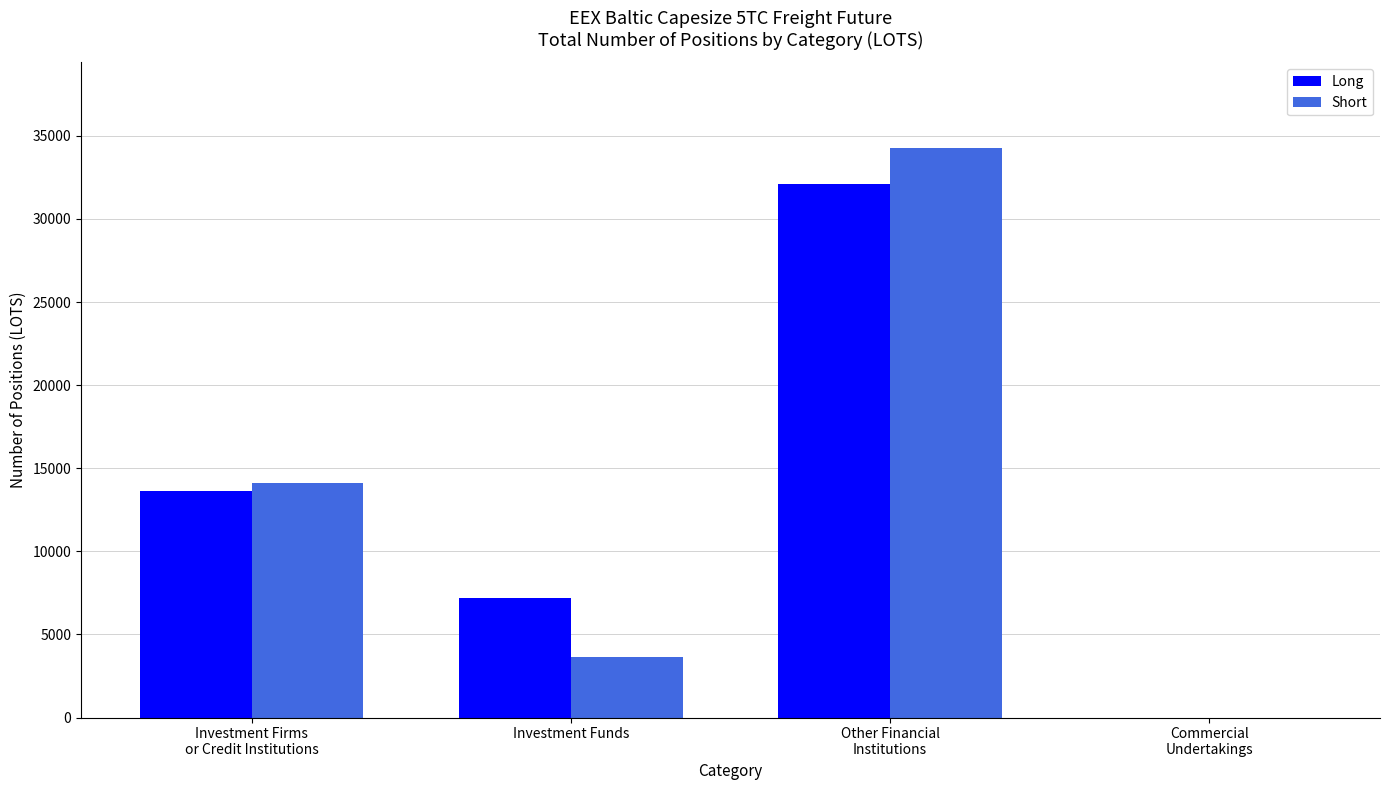

Reading right to left, what are all the values shown in this chart?

Long: Commercial
Undertakings=0.0	Other Financial
Institutions=32091.8	Investment Funds=7221.1	Investment Firms
or Credit Institutions=13611.4
Short: Commercial
Undertakings=0.0	Other Financial
Institutions=34284.9	Investment Funds=3623.0	Investment Firms
or Credit Institutions=14089.5